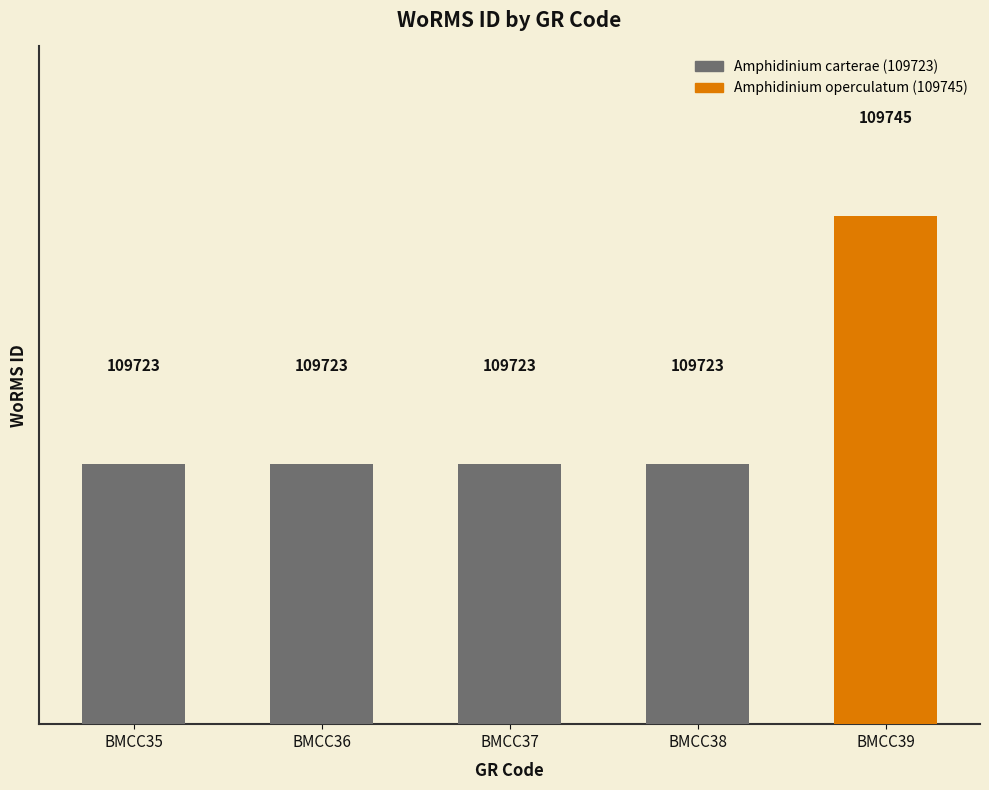

Does the chart contain stacked bars?

No